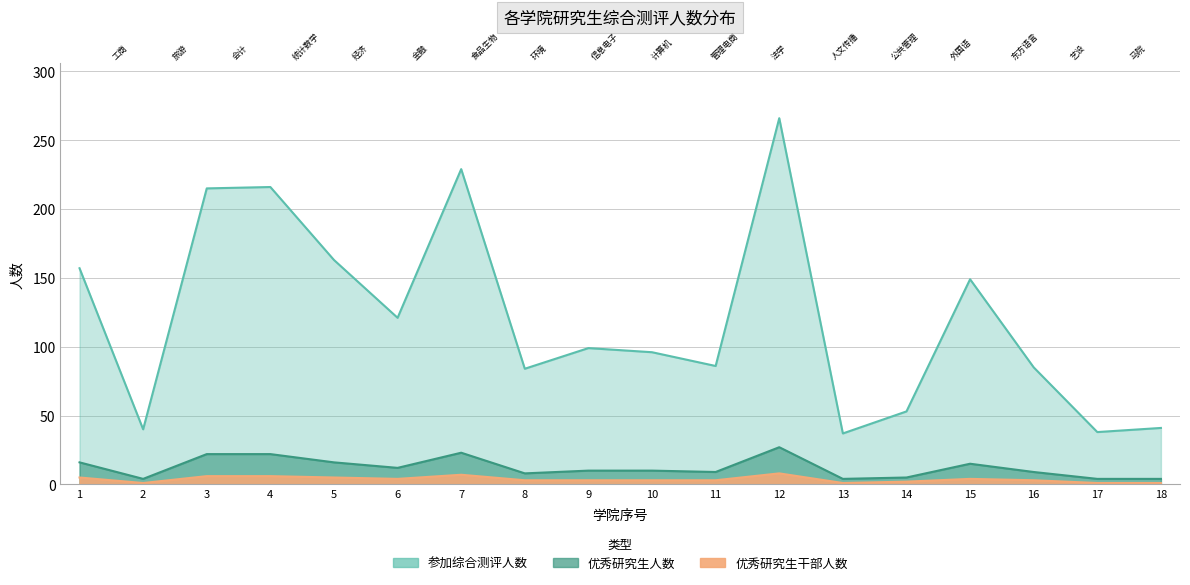

Count the 优秀研究生干部人数 values in the range 2 to 5.

10